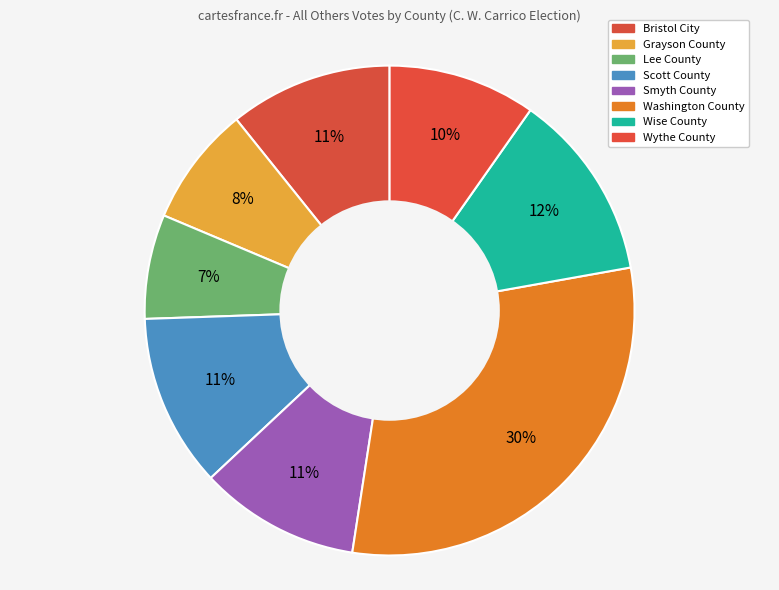

Which category has the biggest portion of the pie?

Washington County